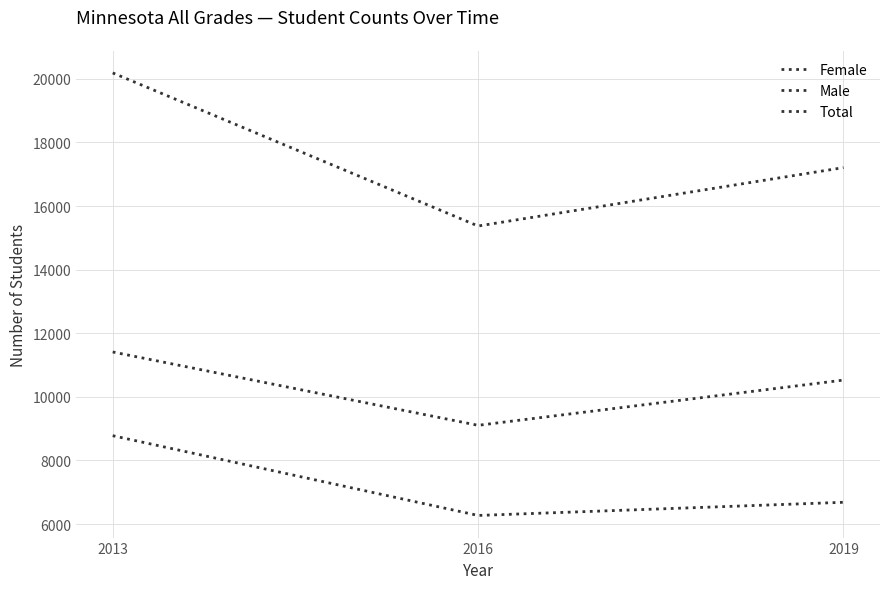

What is the greatest value displayed?

20189